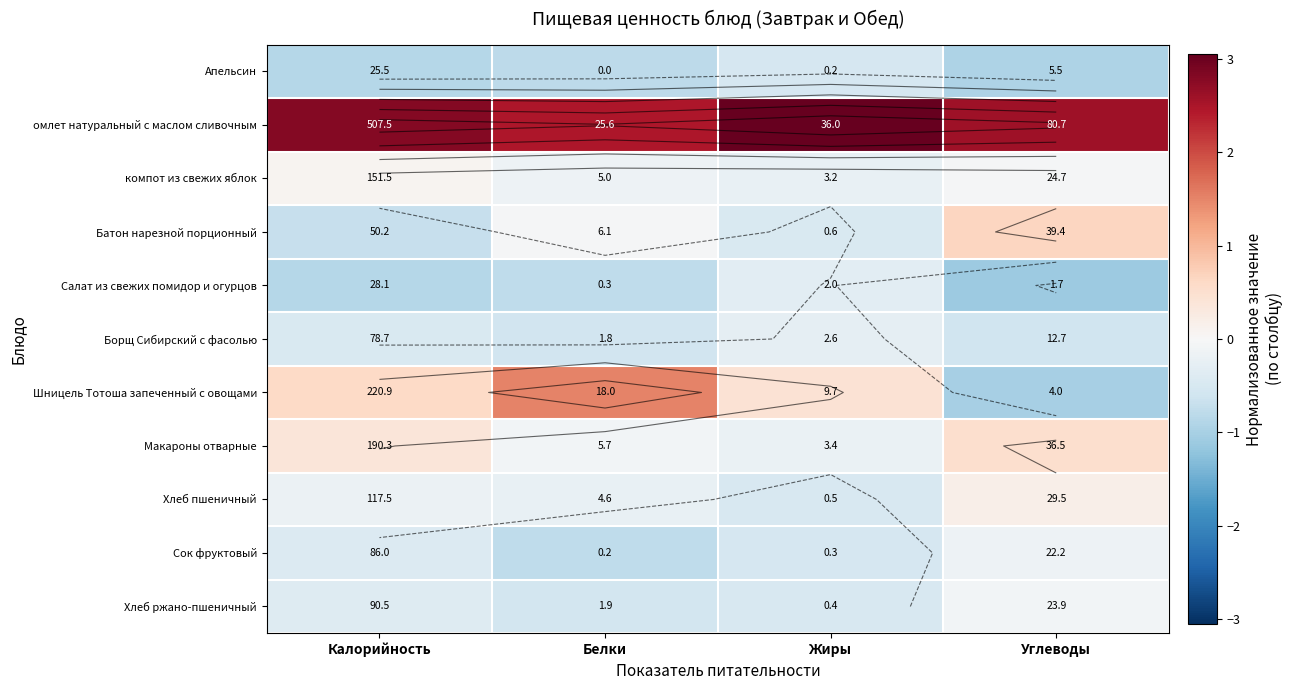

Is it true that Батон нарезной порционный equals -0.7 at Калорийность?

True